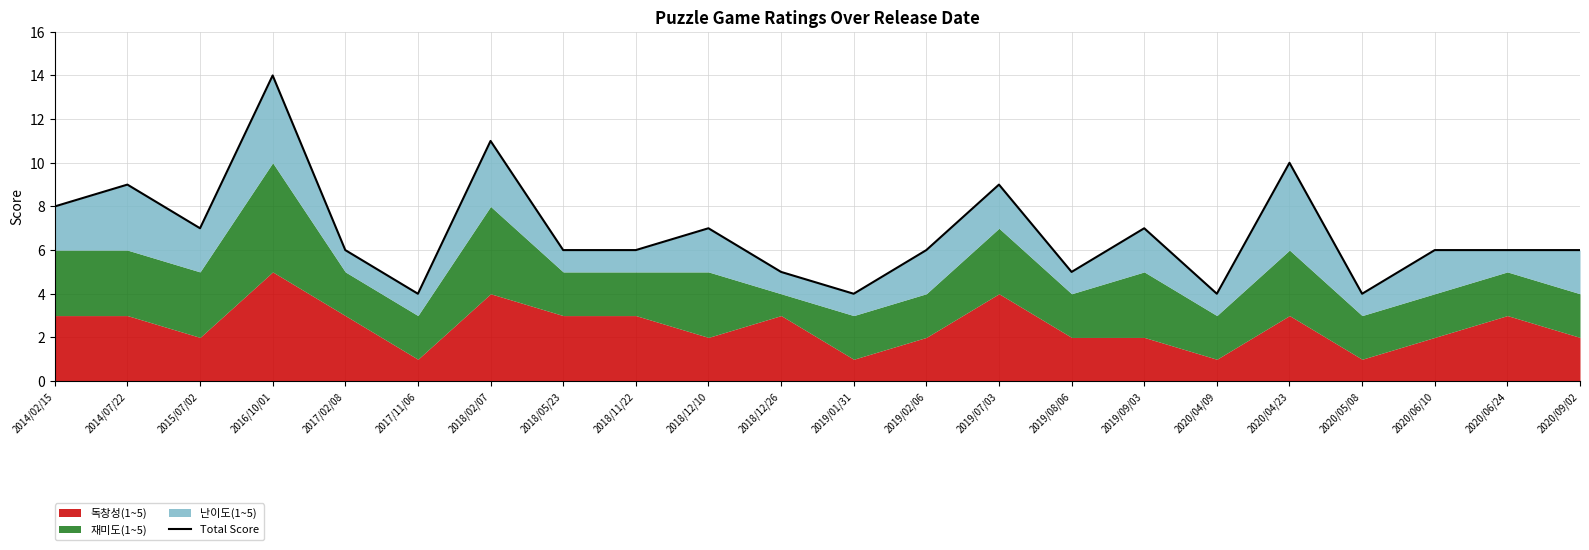

What is the minimum value shown in the chart?

4